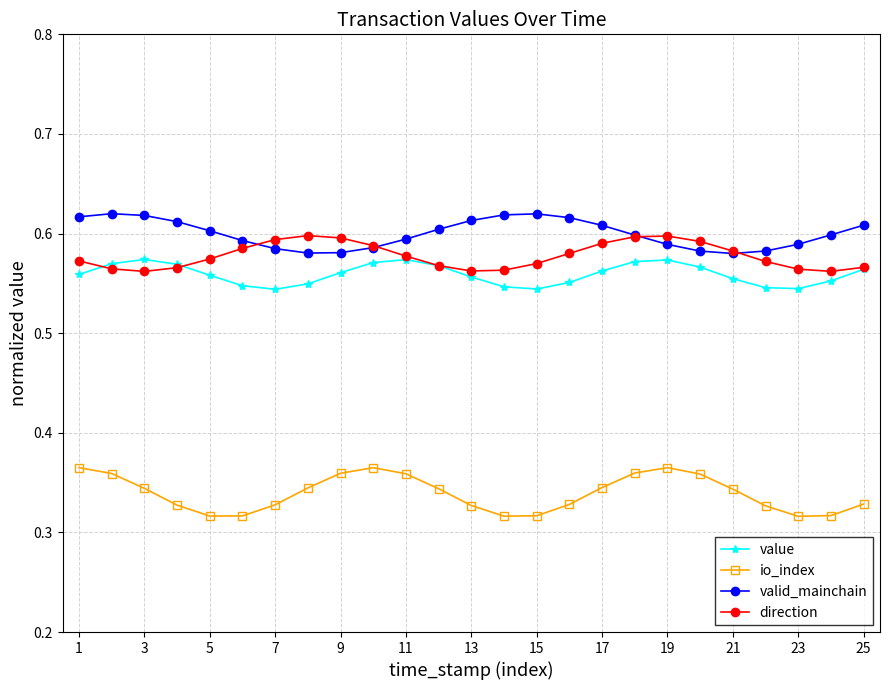

True or false: value has more than 0 interior local peaks.

True